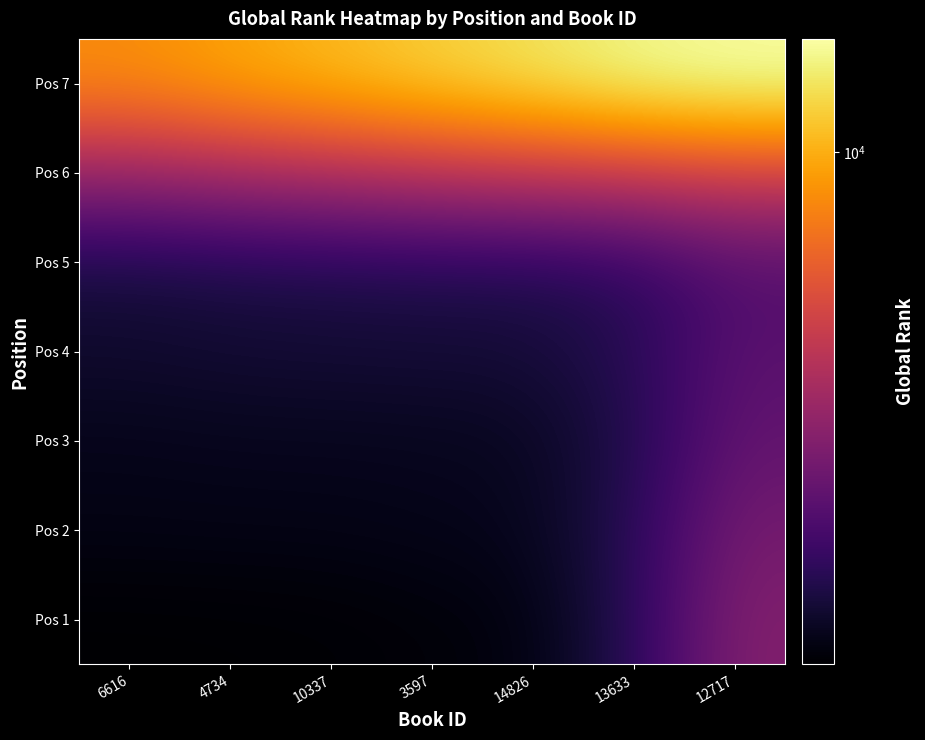

Rank the series by their maximum value, from lowest to highest.

Pos 5, Pos 4, Pos 3, Pos 2, Pos 1, Pos 6, Pos 7